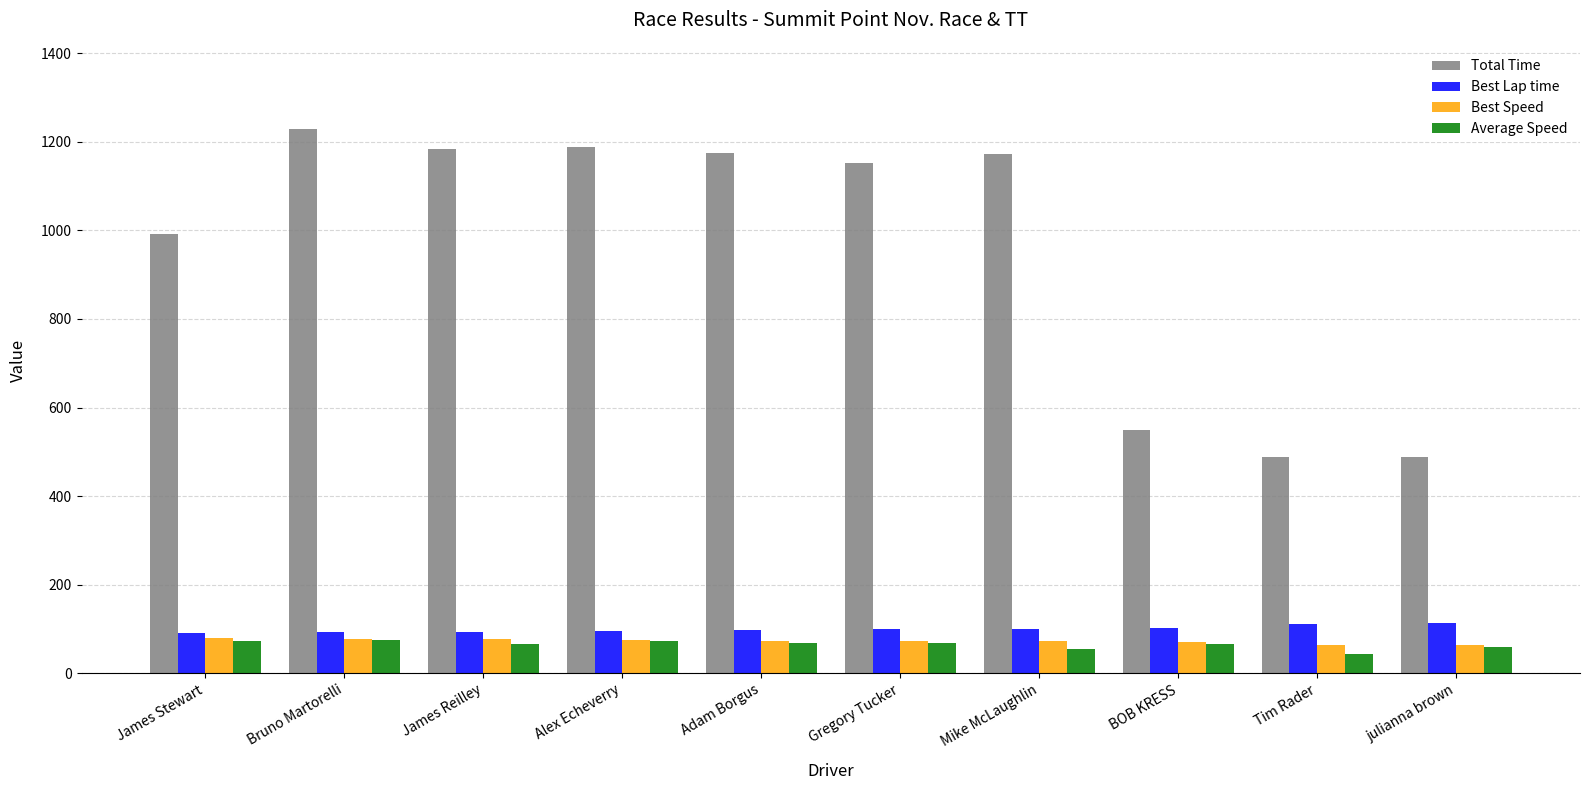

What is the difference between the highest and lowest values at James Reilley?

1117.0